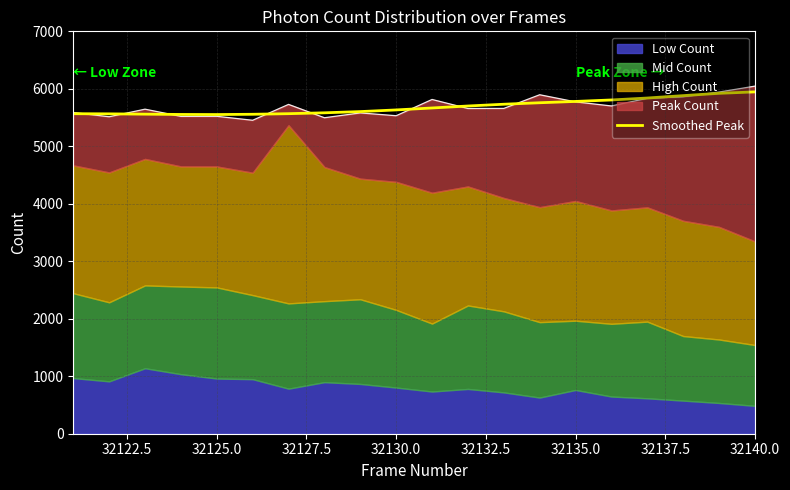

What is the highest value of the Smoothed Peak series?

5946.6